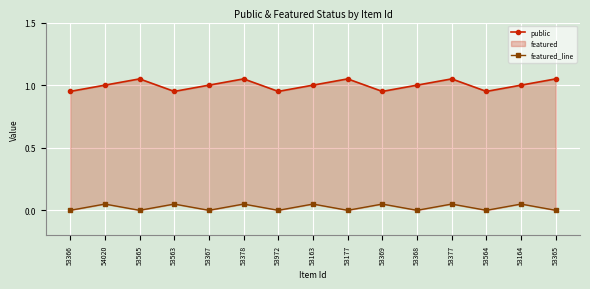

What is the sum of the public values at 53565 and 54020?

2.0